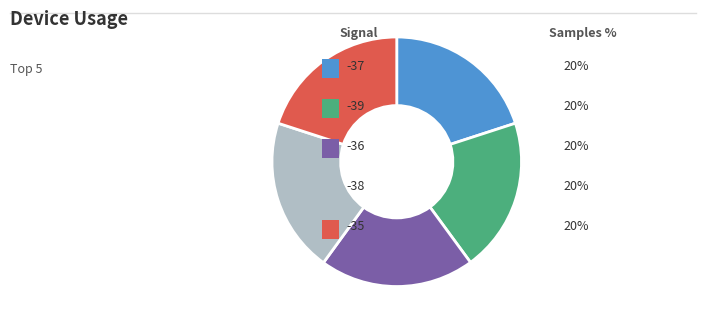

Does any single category account for the majority?

No